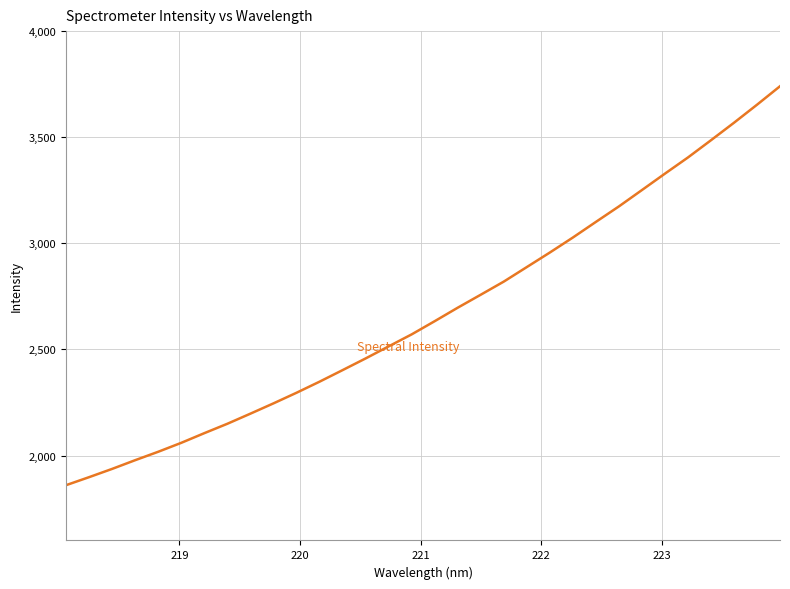

Reading left to right, what are all the values shown in this chart?

1860.4	1898.2	1937.2	1978.3	2018.0	2060.1	2105.6	2149.9	2197.5	2246.0	2296.0	2348.2	2402.7	2457.8	2514.6	2571.2	2633.4	2696.9	2758.1	2819.9	2888.4	2956.9	3027.5	3101.1	3174.1	3251.2	3328.5	3404.7	3485.9	3568.2	3653.1	3740.2